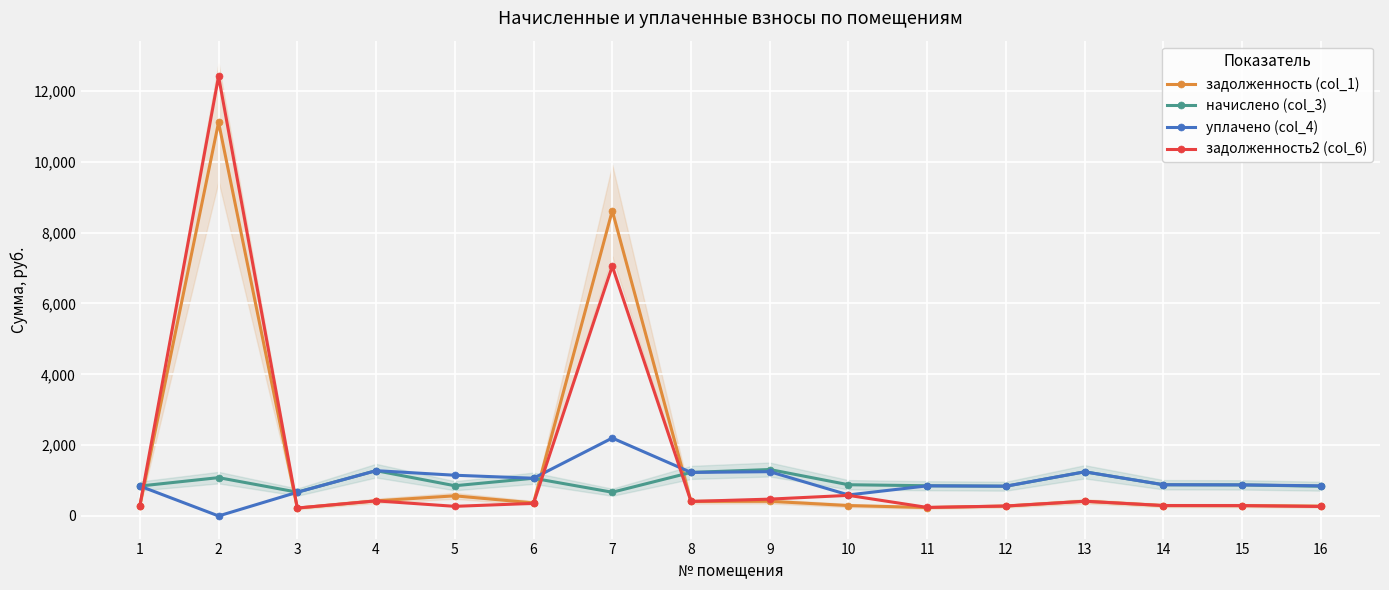

True or false: задолженность2 (col_6) and начислено (col_3) intersect in this chart.

True